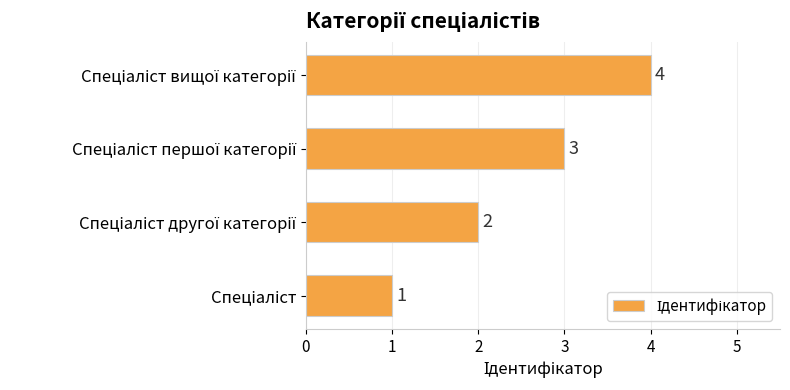

What is the minimum value shown in the chart?

1